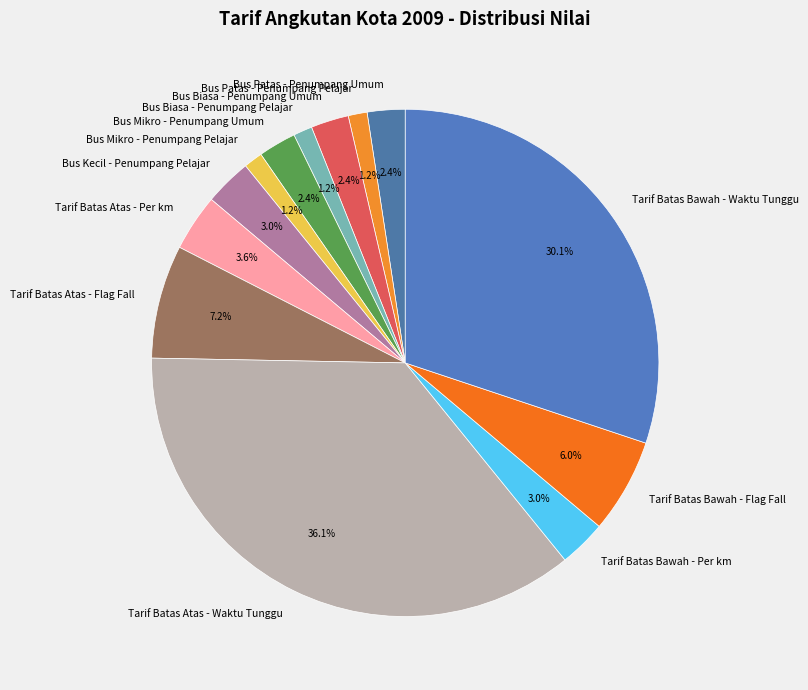

Is it true that Bus Mikro - Penumpang Pelajar is 15% of the pie?

False